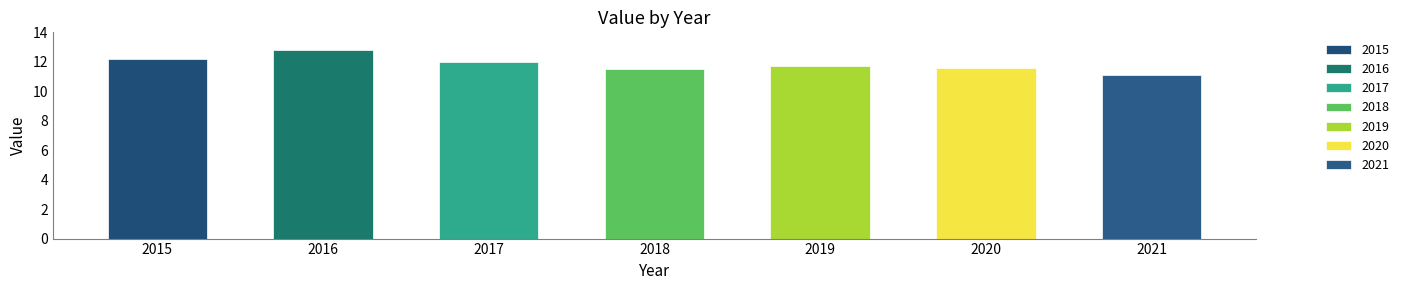

Read the value at 2016.

12.8